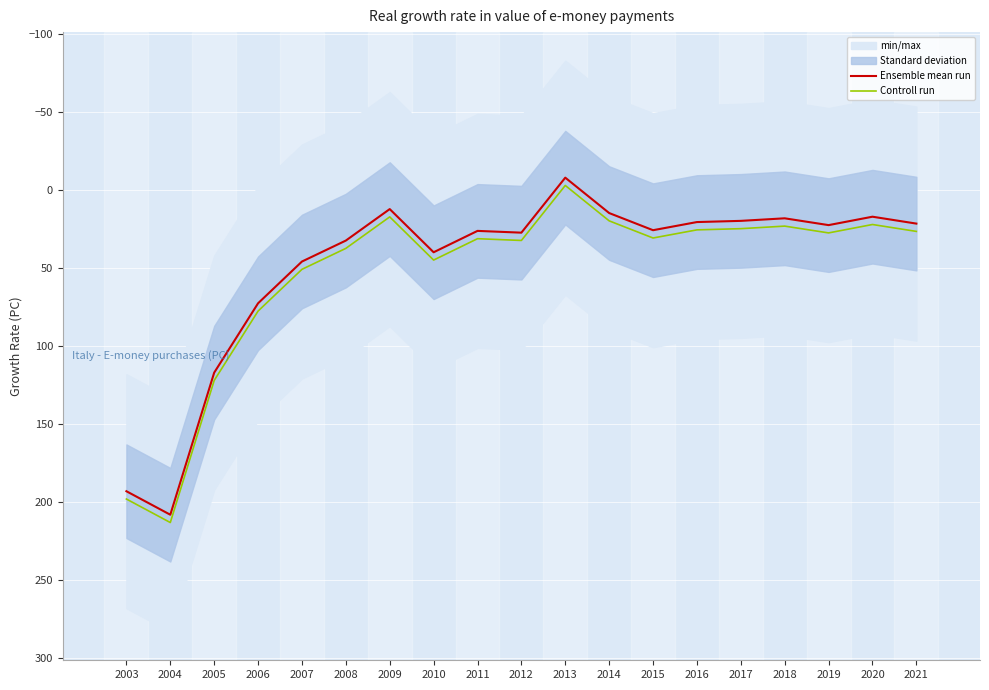

True or false: Ensemble mean run and Controll run cross at least once.

False